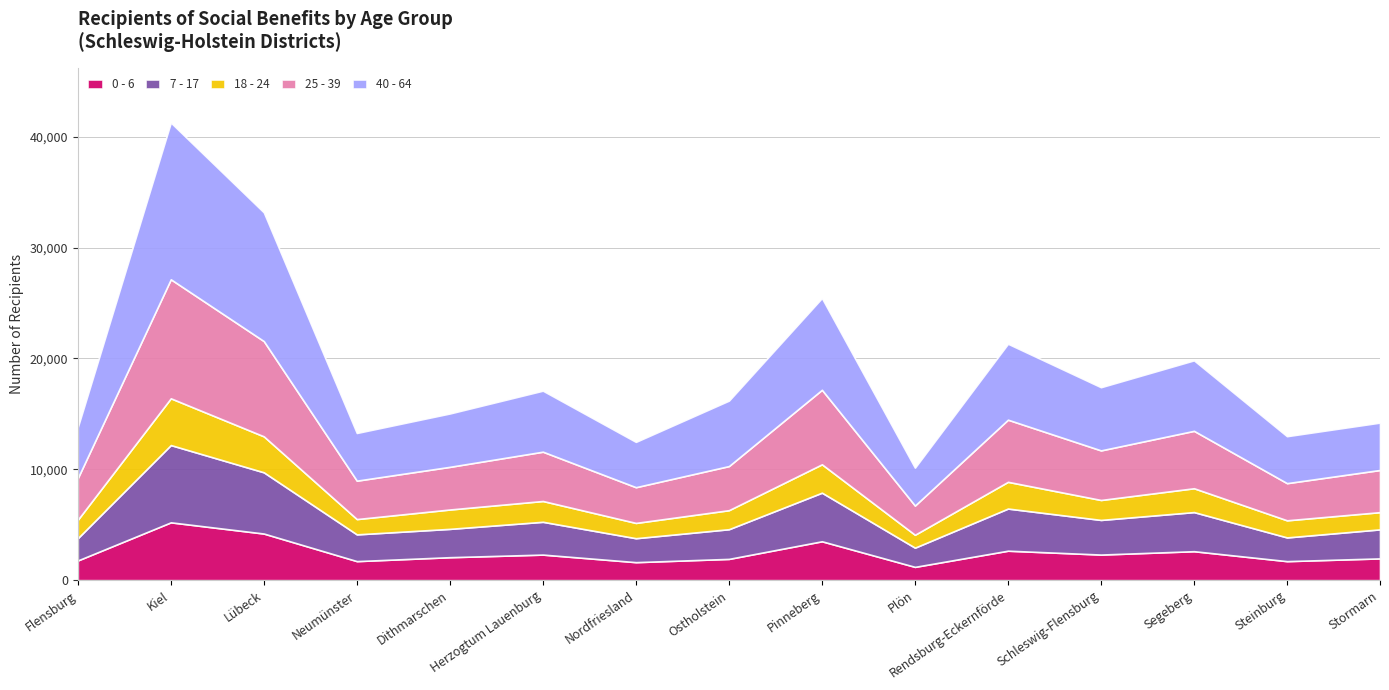

What is the label of the 6th point from the left?

Herzogtum Lauenburg